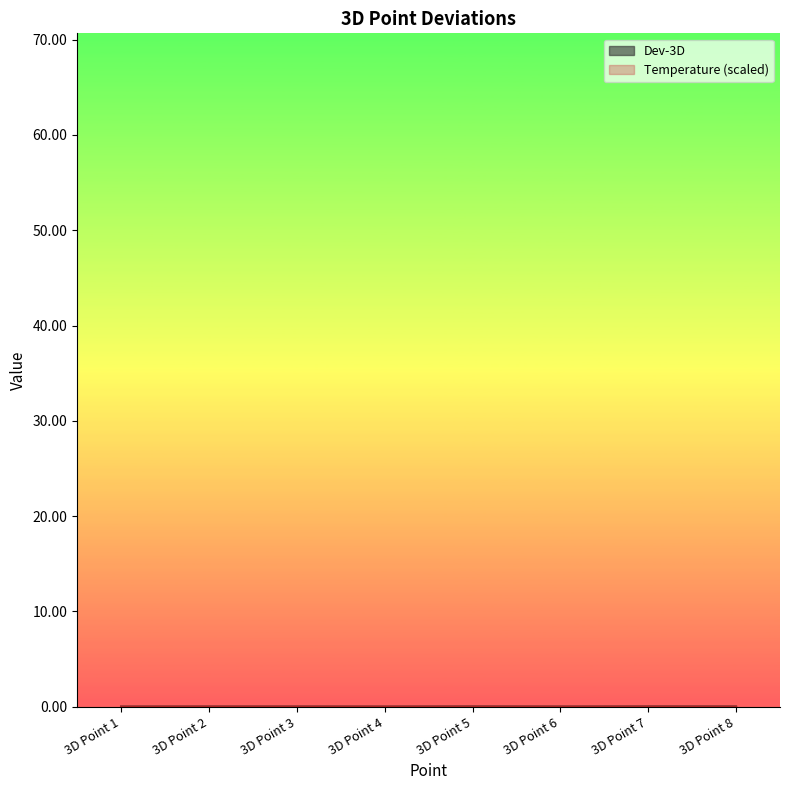

Is this an area chart (filled region under the line)?

No